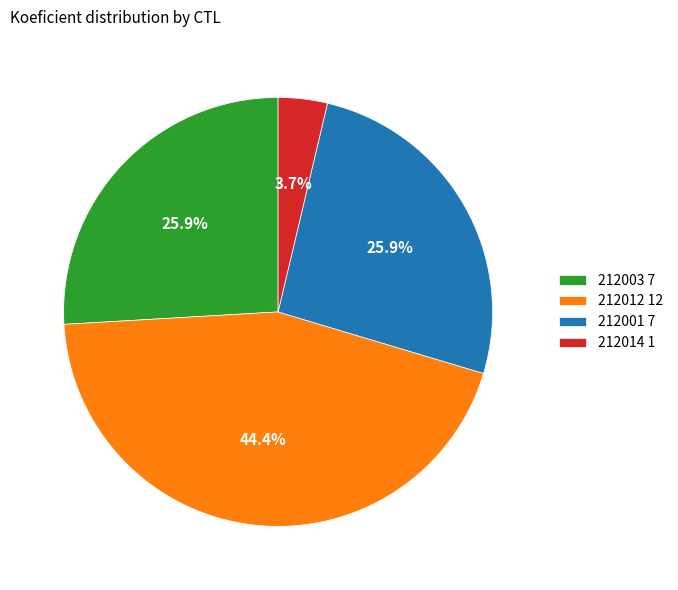

Is there a majority slice in this chart?

No